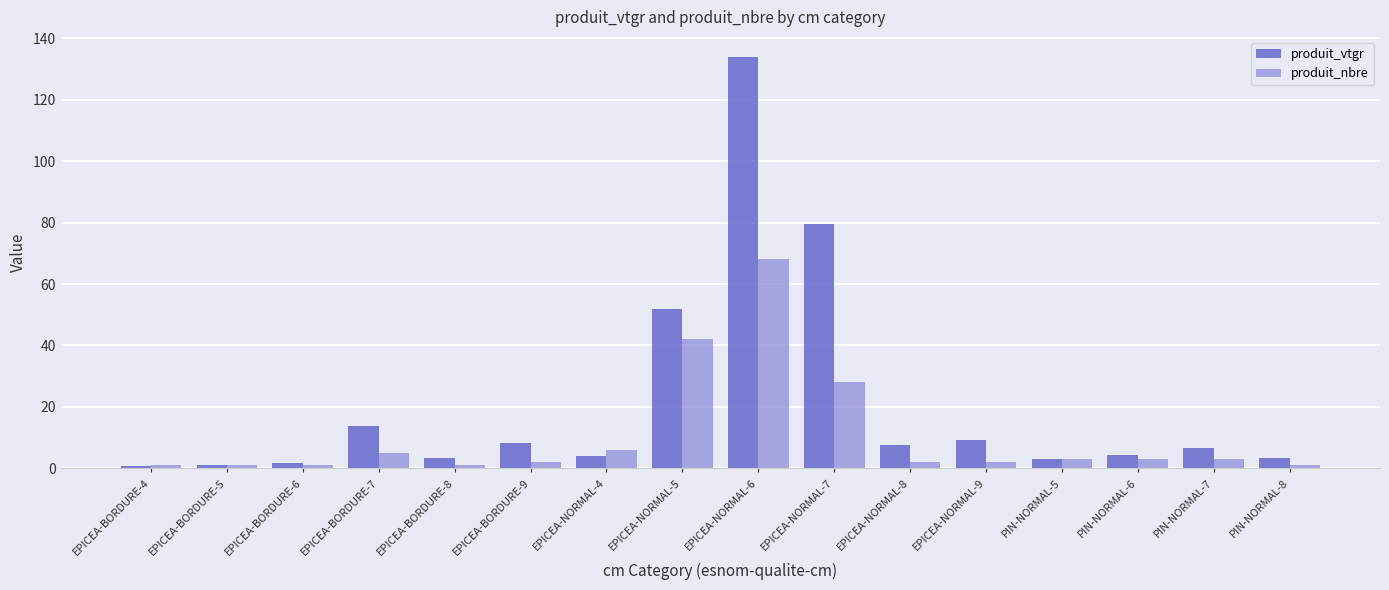

What is the difference between the highest and lowest values at EPICEA-BORDURE-9?

6.3